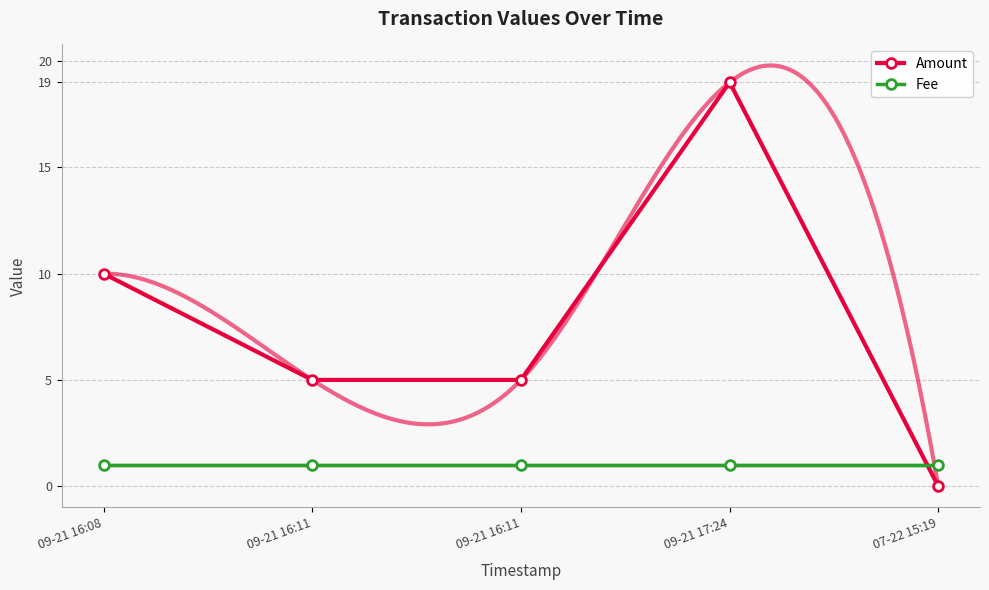

How many intersections are there between Fee and Amount?

1